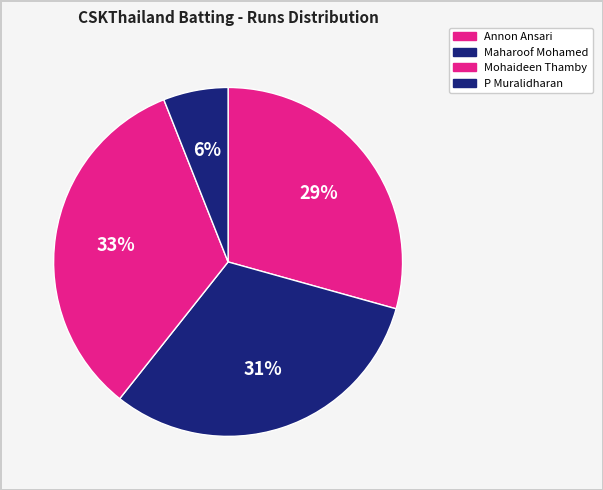

Rank the categories by value from highest to lowest.

Mohaideen Thamby, Maharoof Mohamed, Annon Ansari, P Muralidharan